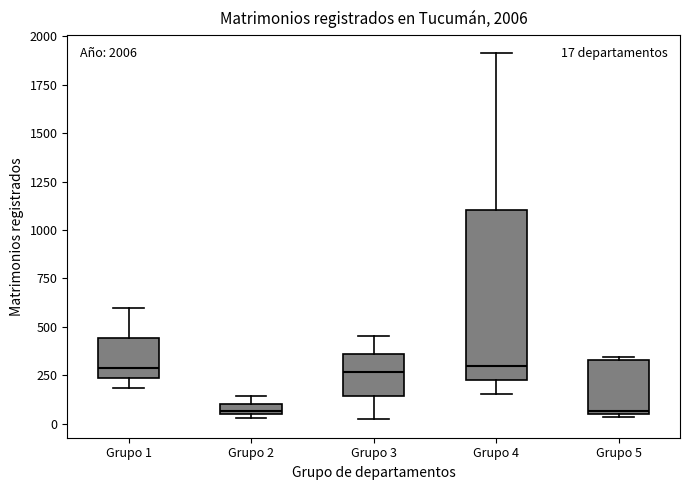

Which box is the tallest, from its lower edge to its upper edge?

Grupo 4